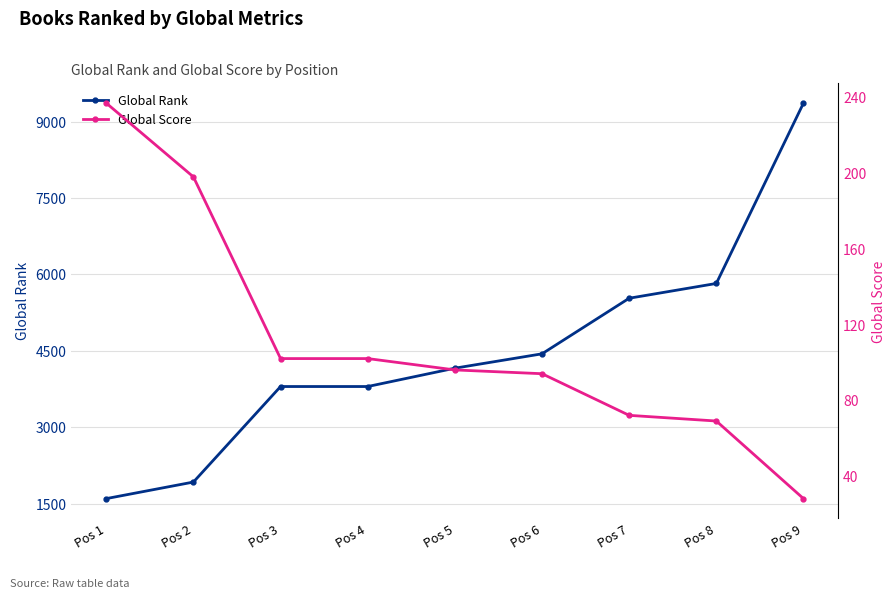

How many data points in Global Rank are less than 4161?

4